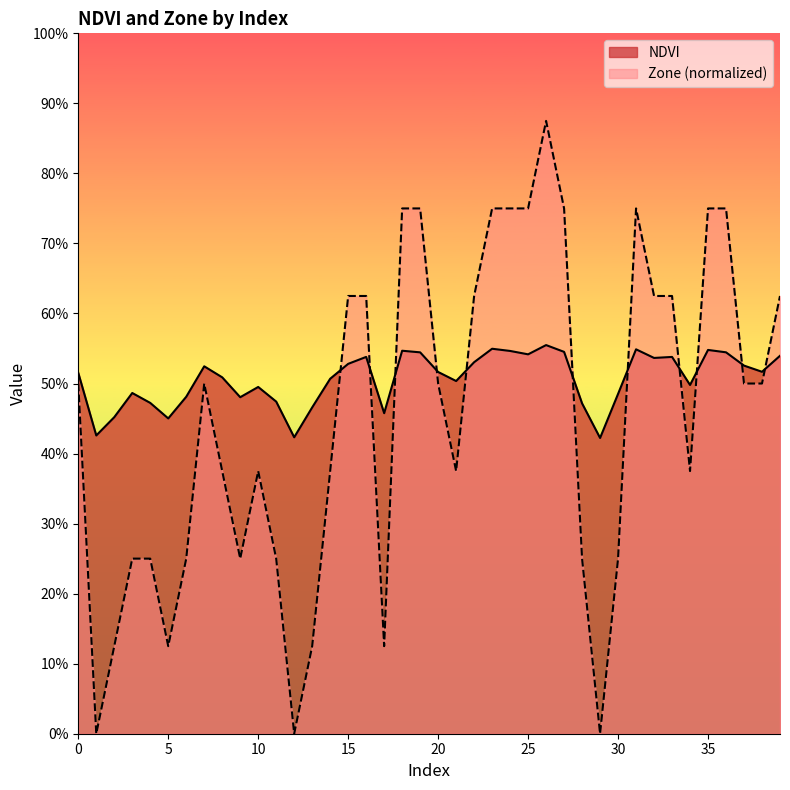

How many interior local valleys does the NDVI series have?

11